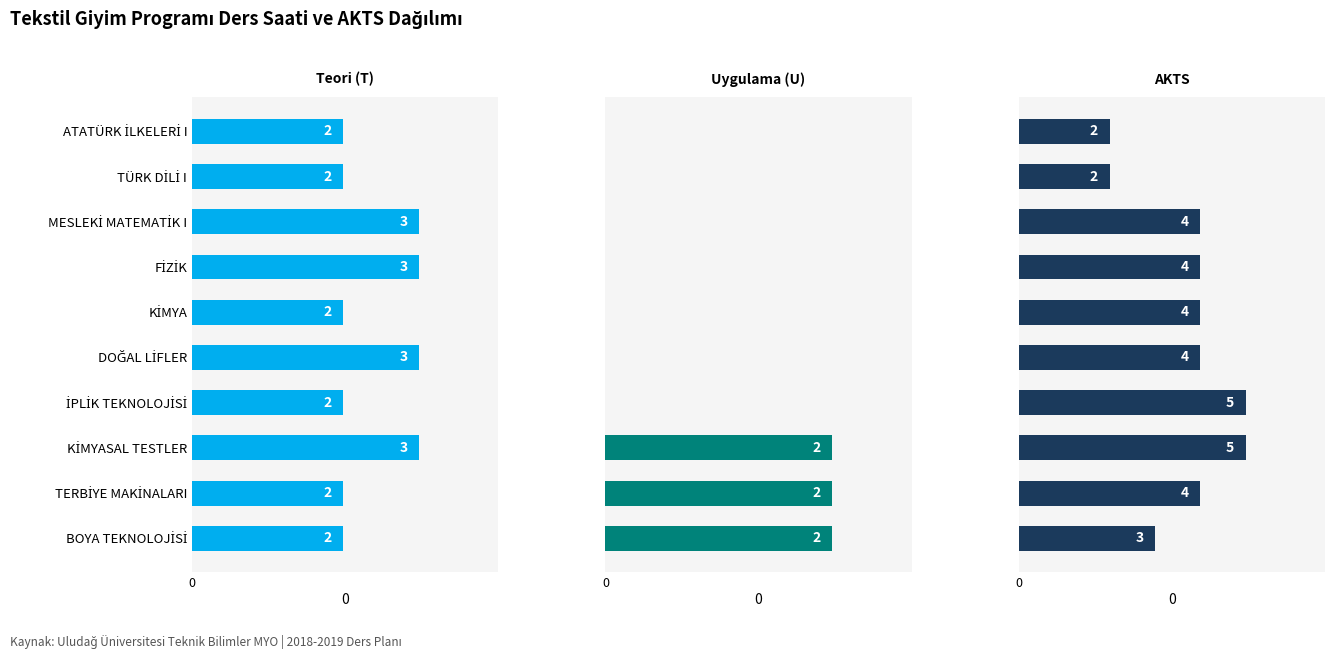

What is the minimum value for Teori (T)?

2